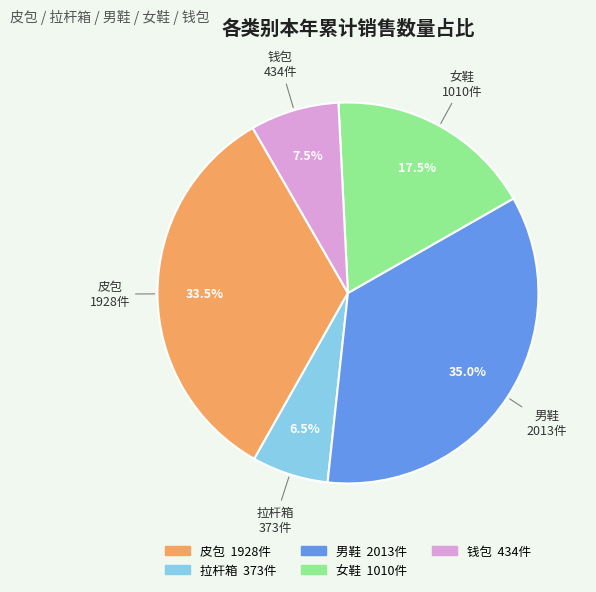

Between 拉杆箱 and 皮包, which is larger?

皮包